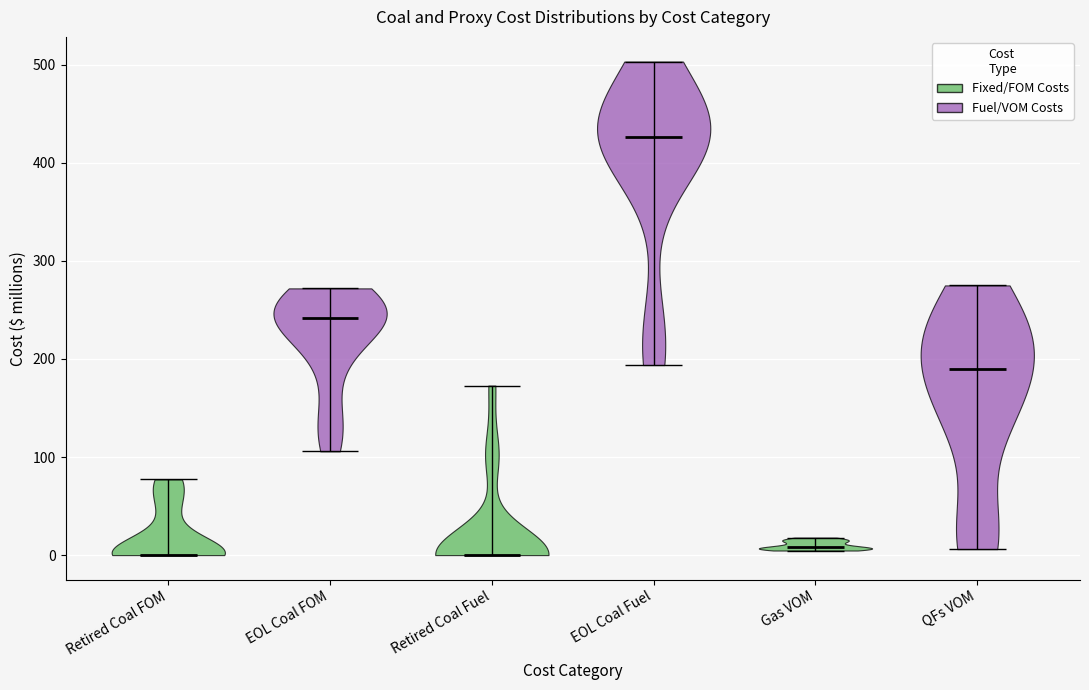

What is the lowest point the violin for Retired Coal FOM reaches on the y-axis? The values are not printed on the chart, so give them approximately, as read against the axis.

0